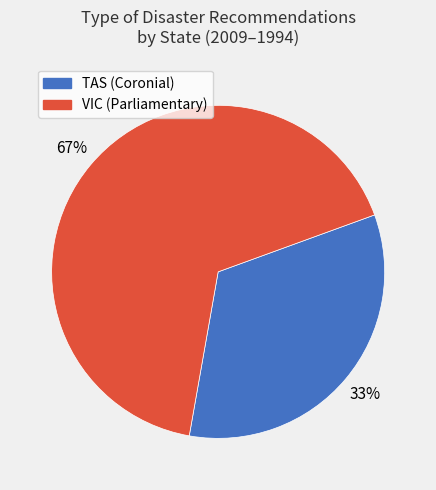

What is the ratio of the value at VIC (Parliamentary) to the value at TAS (Coronial)?

2.0